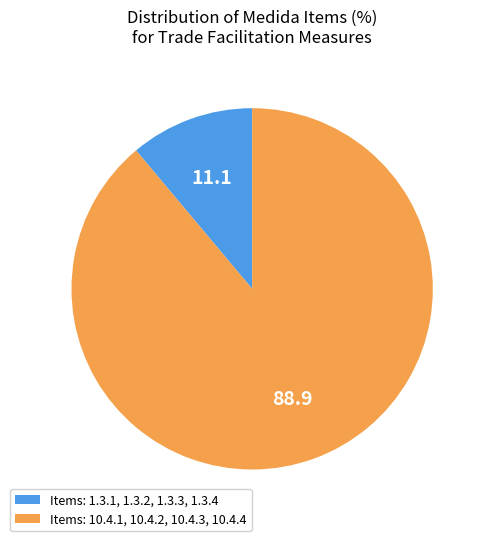

Which slice is the largest?

Items: 10.4.1, 10.4.2, 10.4.3, 10.4.4